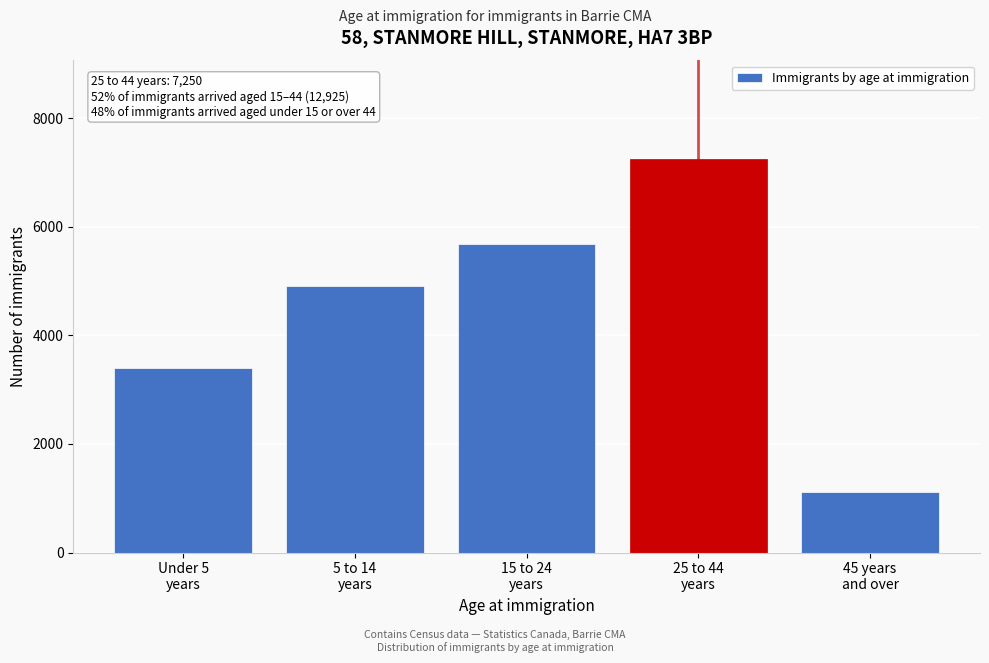

Reading right to left, extract all data points from this chart.

1115	7250	5675	4915	3395